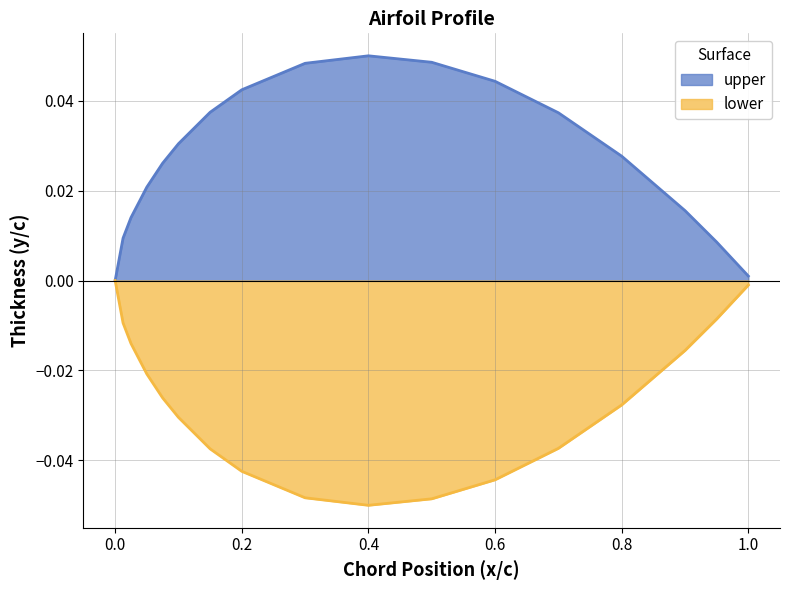

Which series has the largest total across all categories?

upper